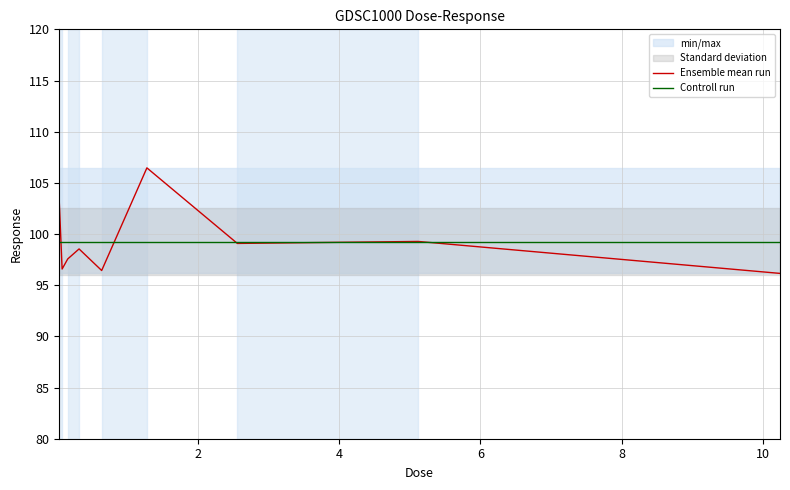

Which label corresponds to the smallest value in the chart?

10.24